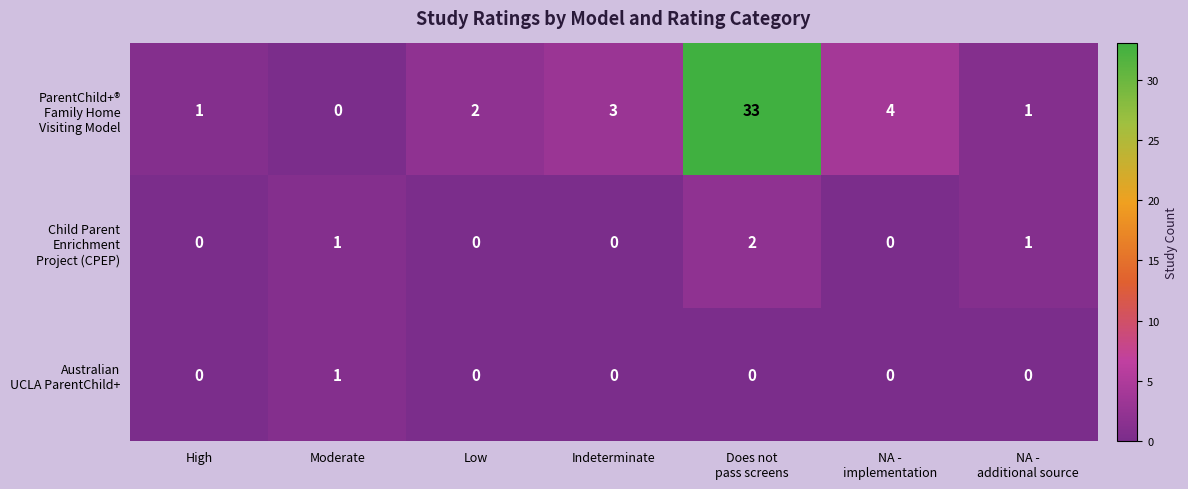

What is the greatest value displayed?

33